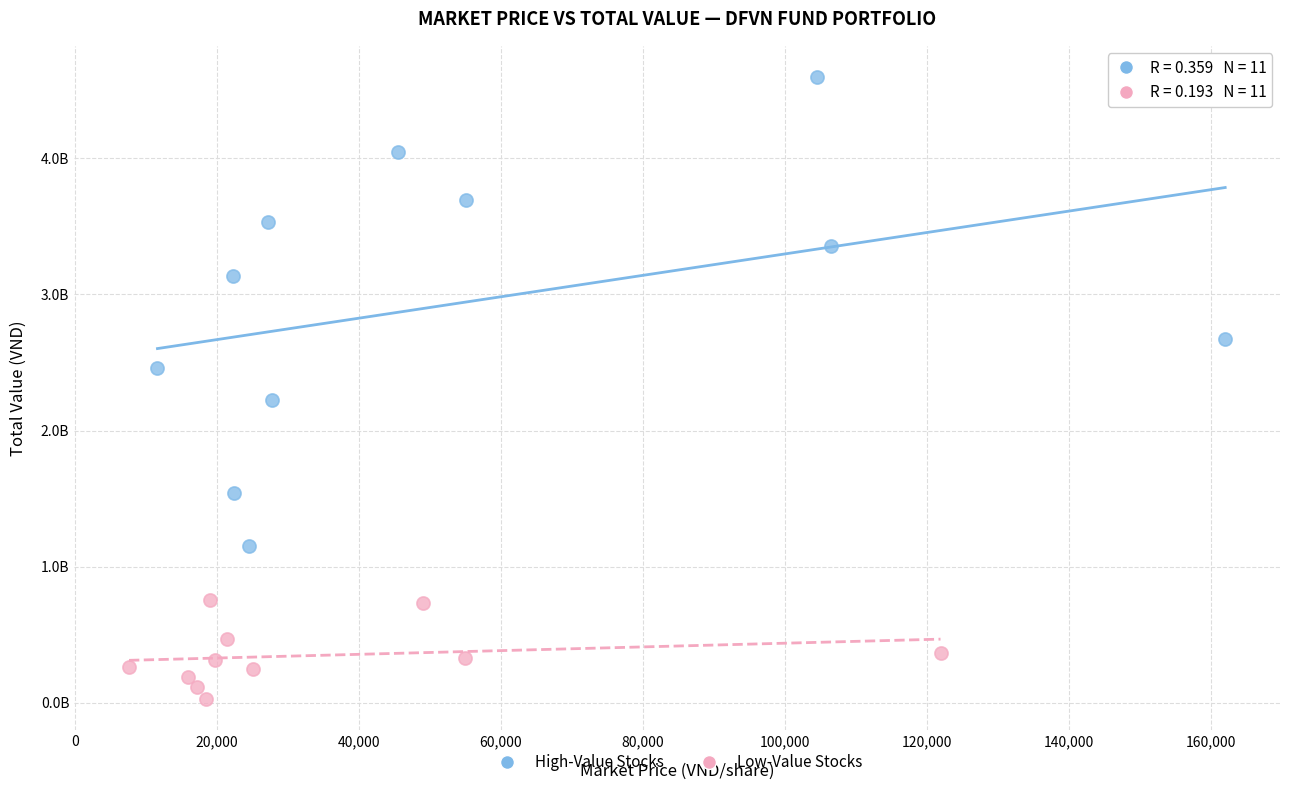

What are all the series names shown in the legend?

High-Value Stocks, Low-Value Stocks